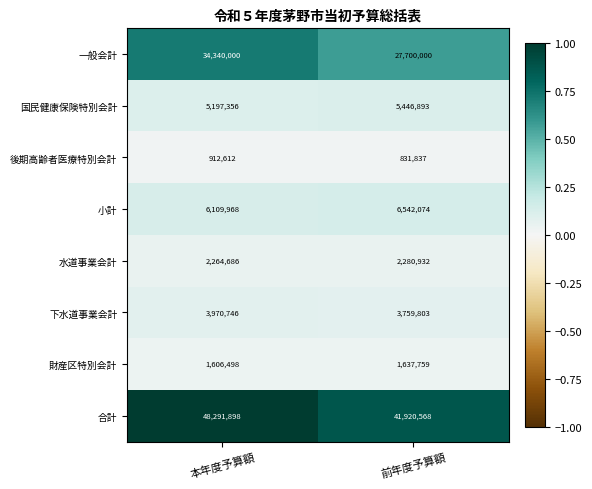

How many categories are shown in the chart?

2